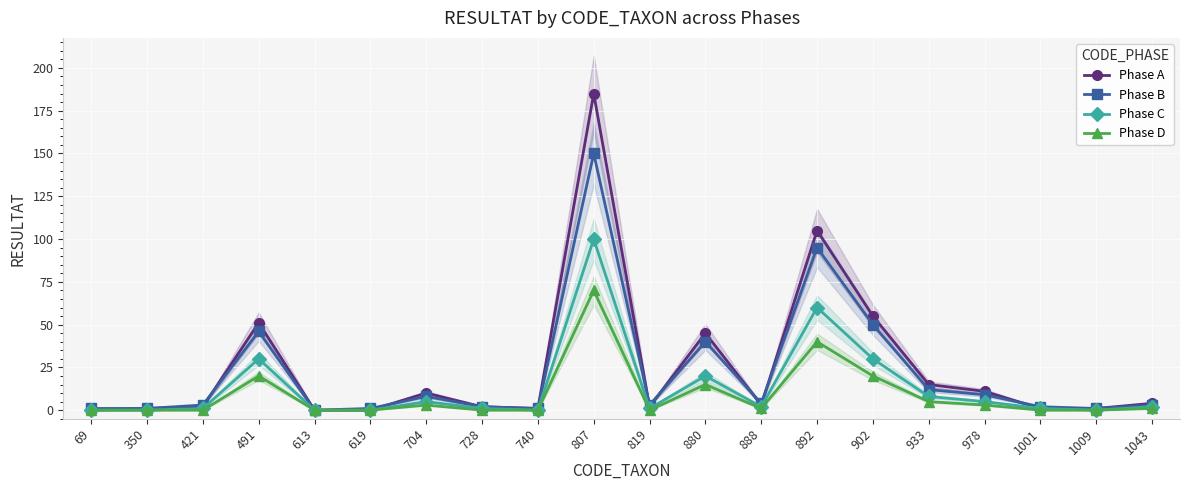

True or false: Phase D and Phase A intersect in this chart.

False